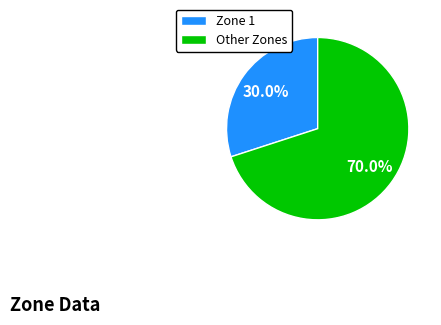

To the nearest percent, what is the average slice percentage?

50%